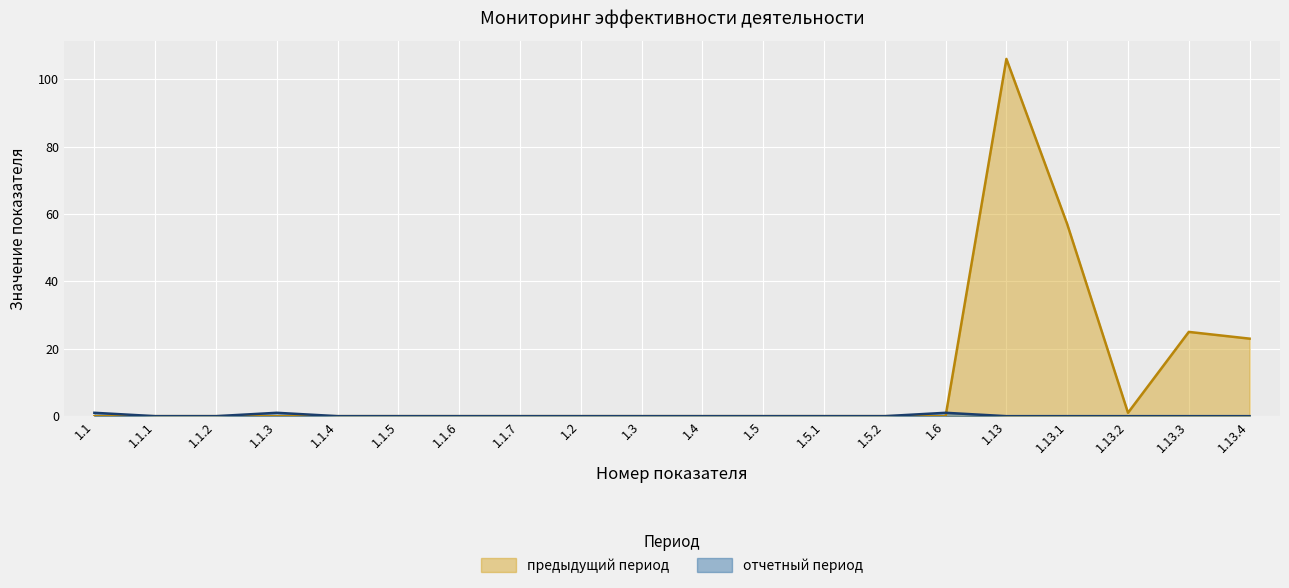

Which category has the lowest value in the отчетный период series?

1.1.1